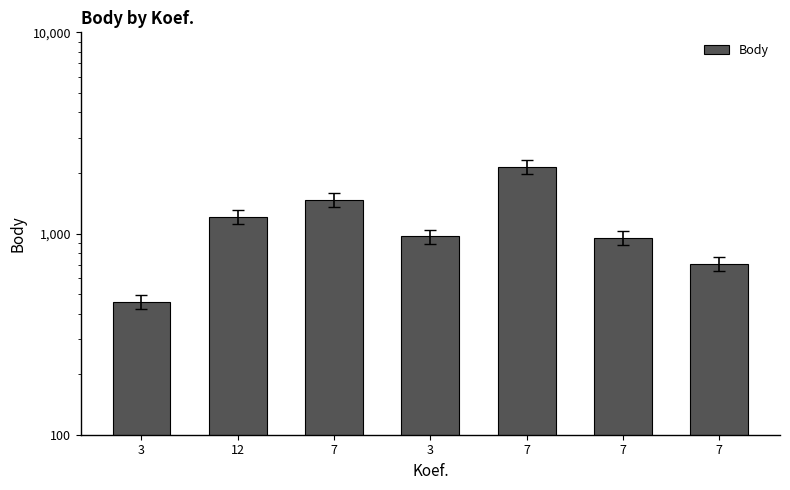

What is the greatest value displayed?

2136